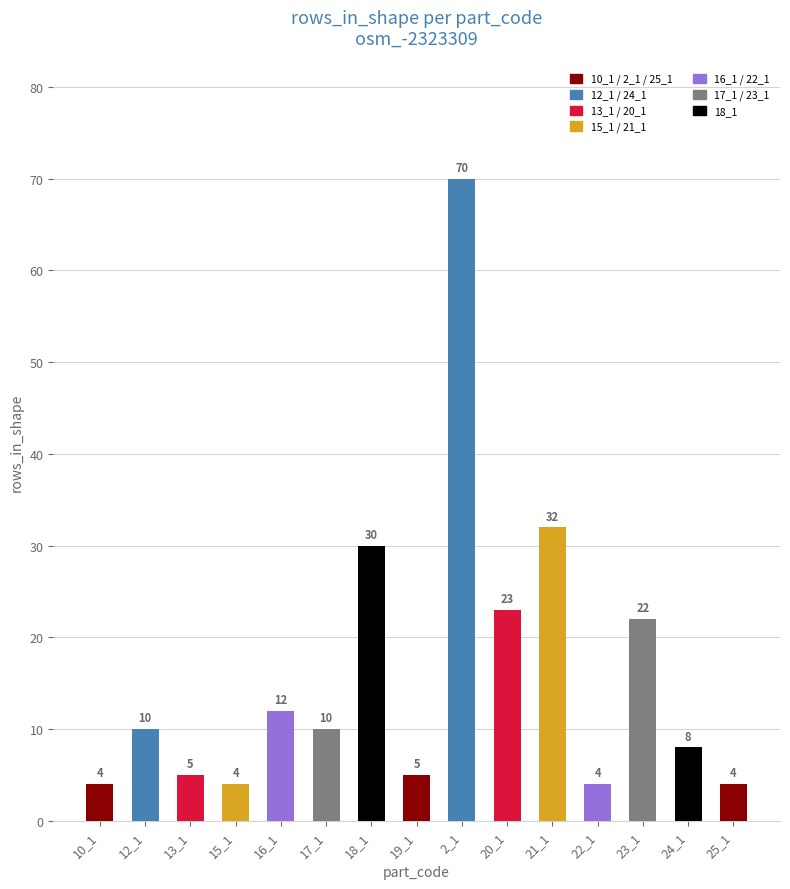

What is the label of the 7th bar from the right?

2_1